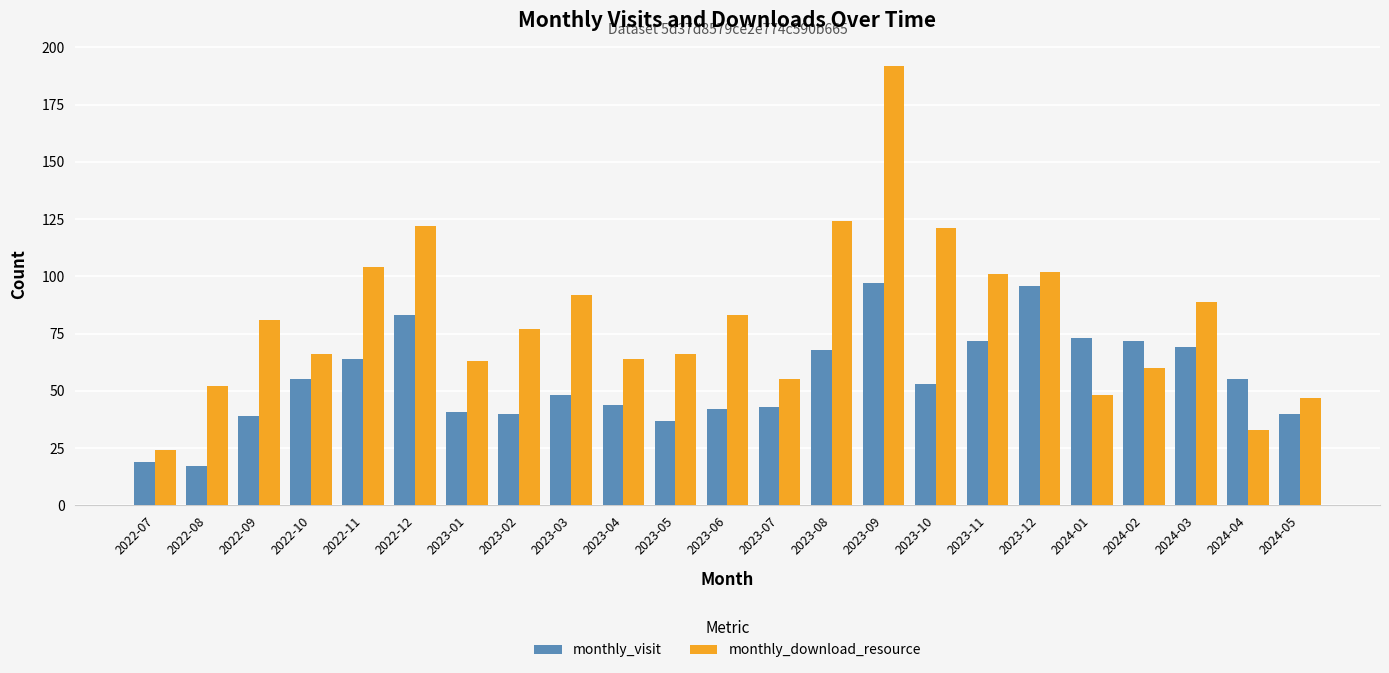

Is it true that monthly_download_resource equals 124 at 2023-08?

True